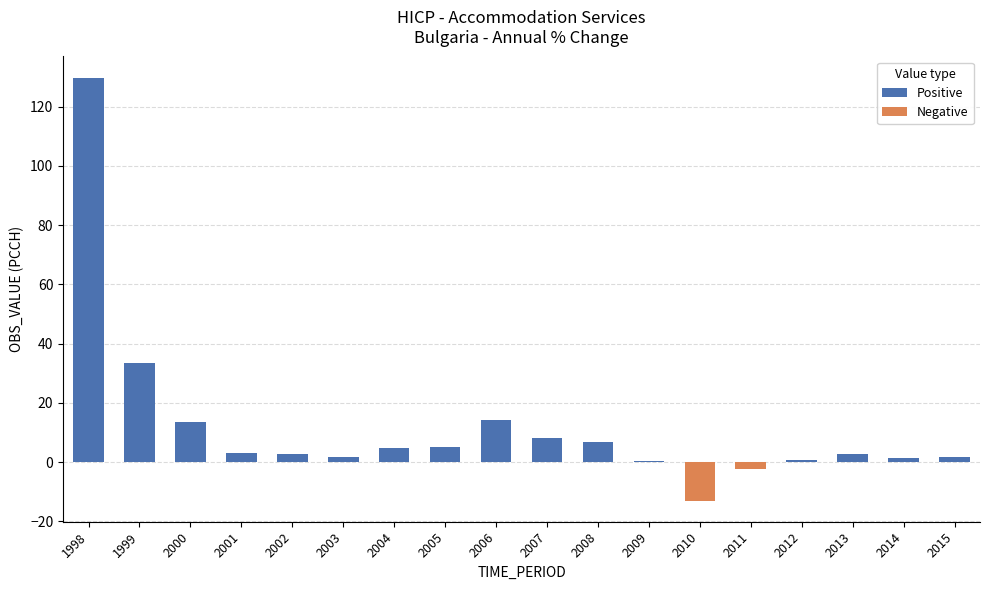

What are all the series names shown in the legend?

Positive, Negative